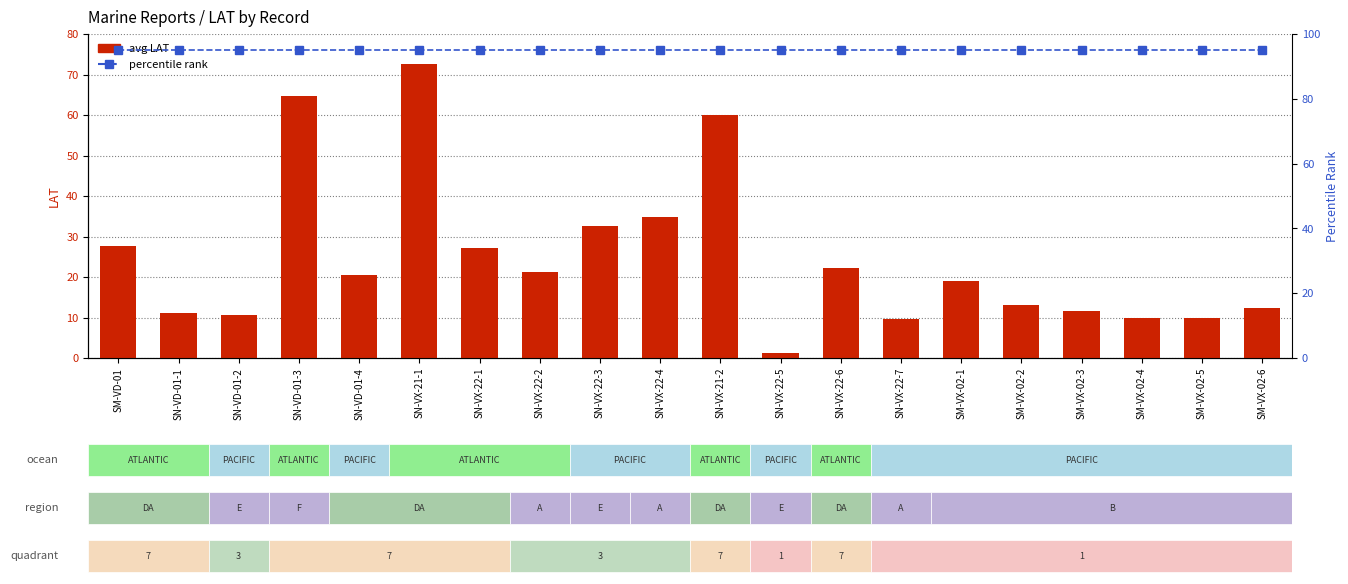

Between SM-VD-01 and SN-VX-22-6, which is larger?

SM-VD-01